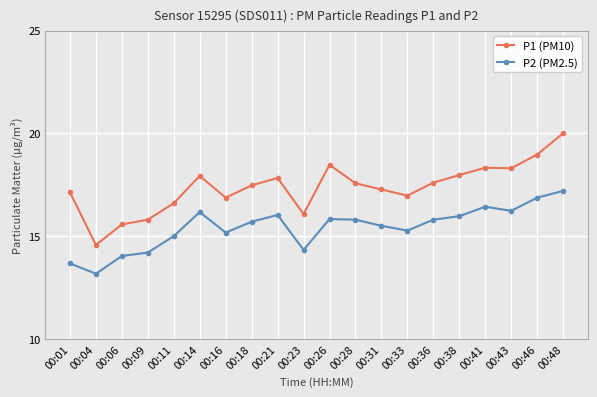

What is the minimum value shown in the chart?

13.2